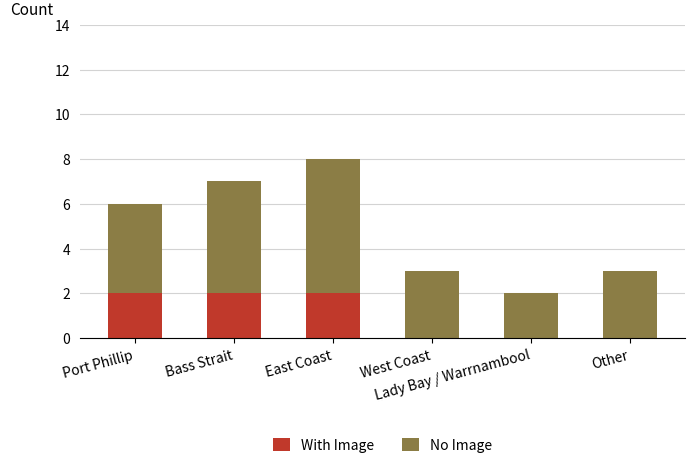

What is the total value across all series at East Coast?

8